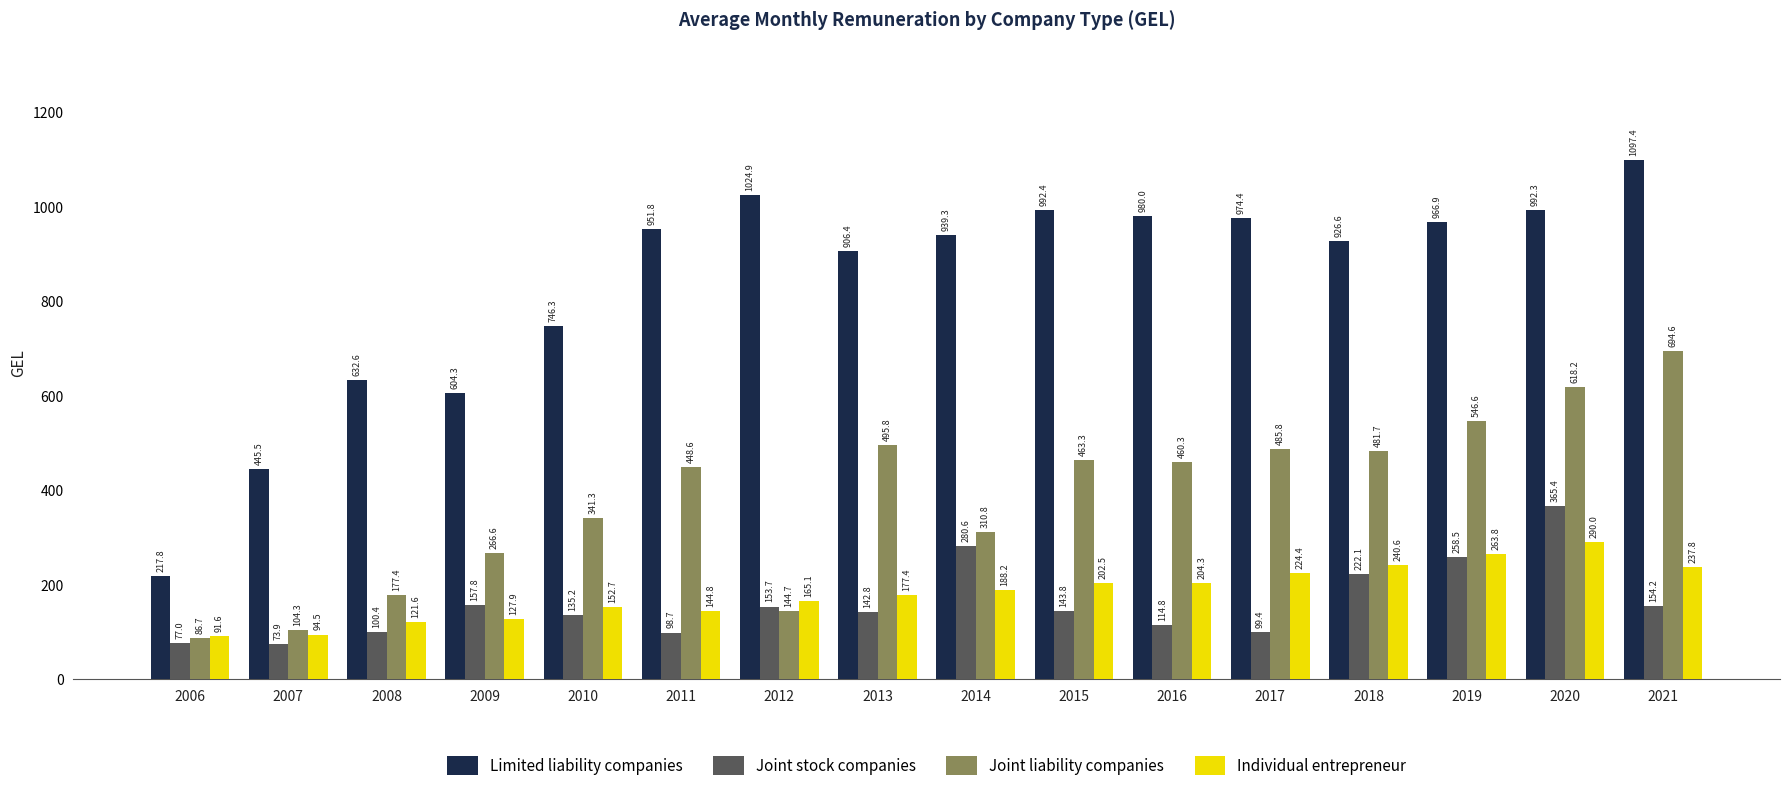

How many data points in Joint liability companies are less than 460?

8